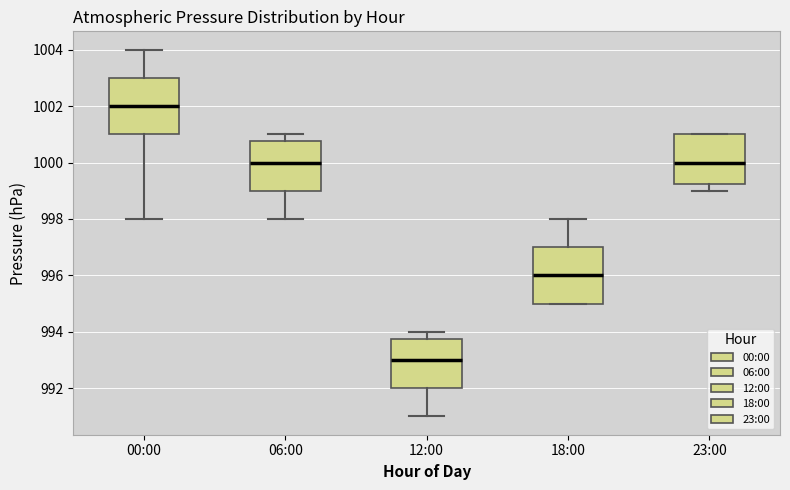

Where is the lower edge of the box for 12:00 on the y-axis? The values are not printed on the chart, so give them approximately, as read against the axis.

992.0